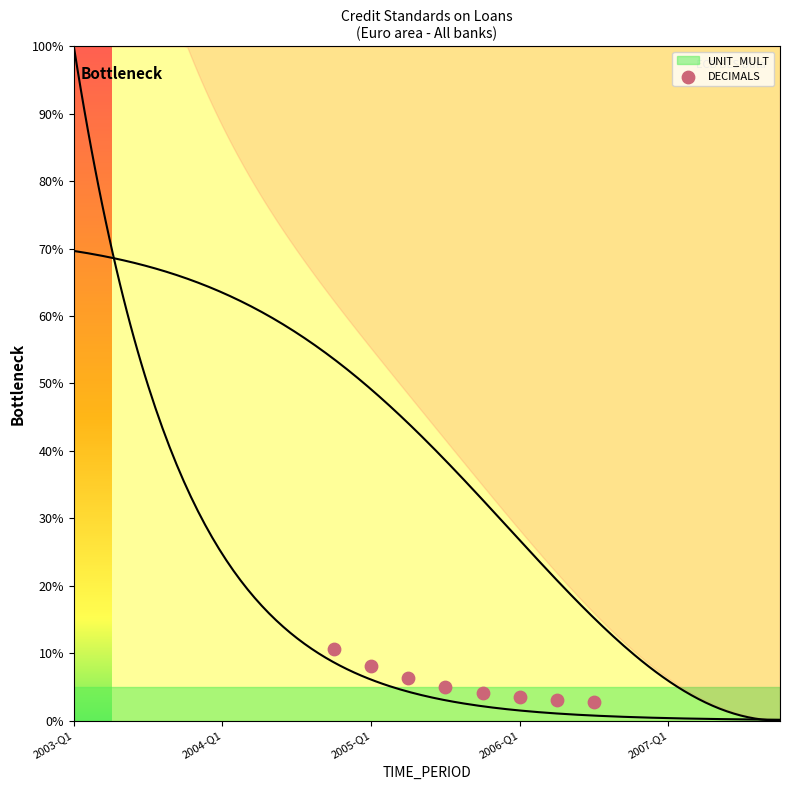

What is the range of X values (max minus min)?

7.0